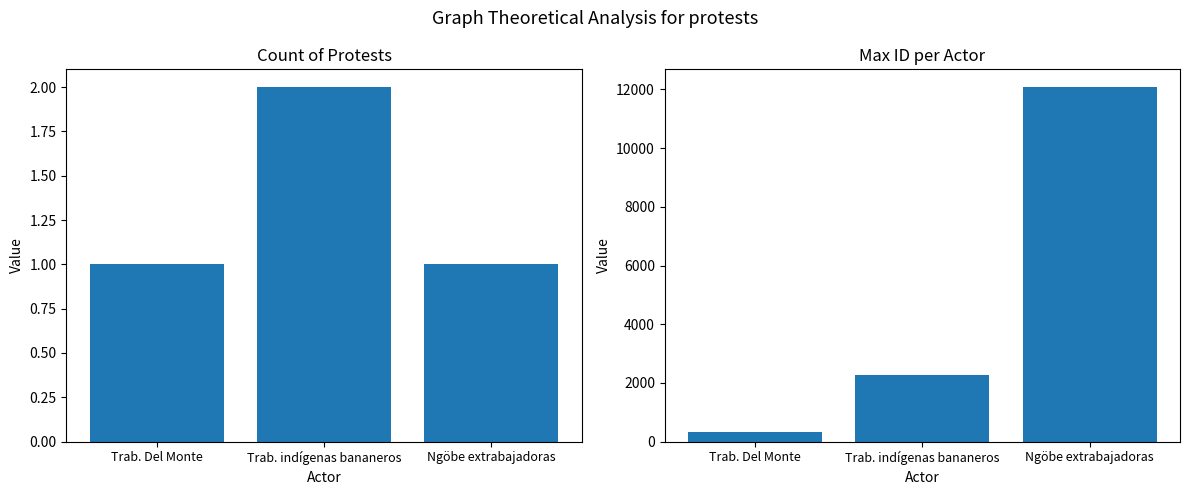

List the labels in order of Count of Protests value, largest first.

Trab. indígenas bananeros, Trab. Del Monte, Ngöbe extrabajadoras